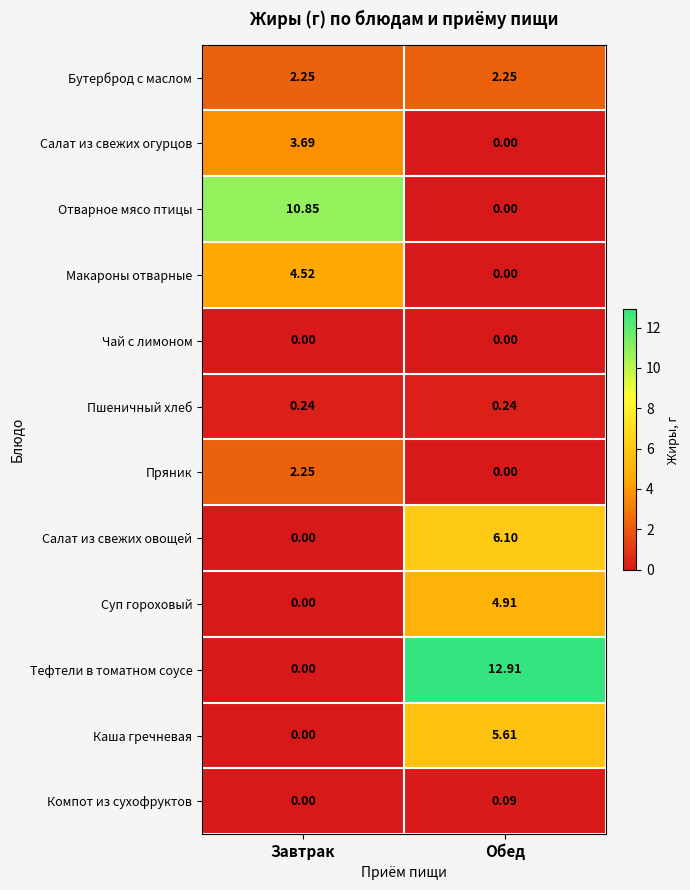

Which series has the largest total across all categories?

Тефтели в томатном соусе